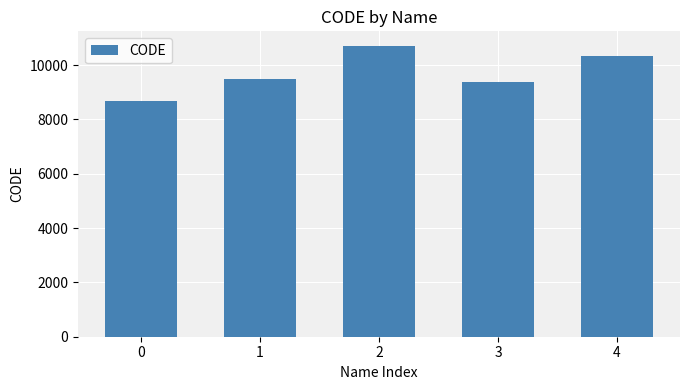

The chart shows a value of 4919 at 4. True or false?

False